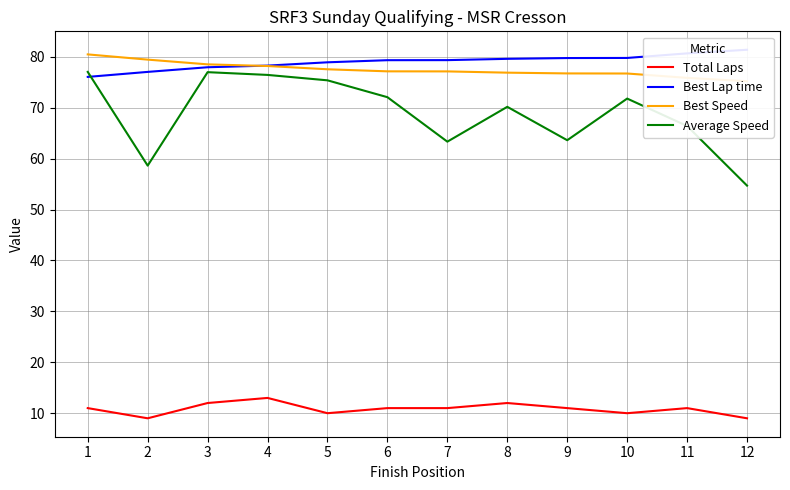

What is the greatest value displayed?

81.4